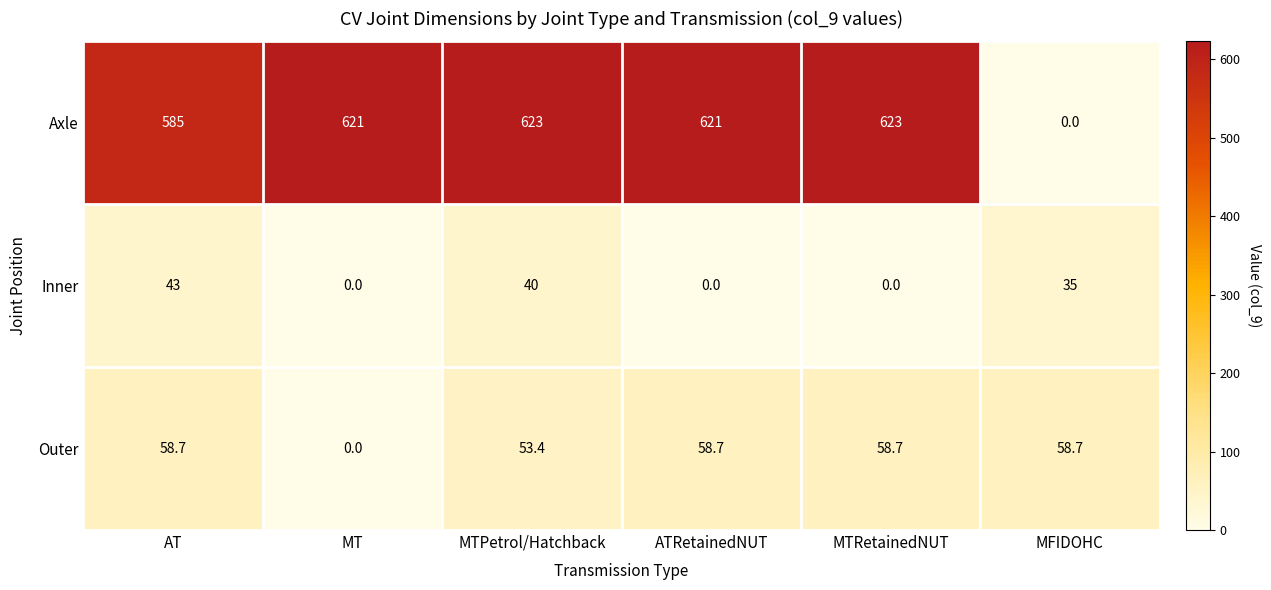

Reading left to right, extract all data points from this chart.

Axle: AT=585.0	MT=621.0	MTPetrol/Hatchback=623.0	ATRetainedNUT=621.0	MTRetainedNUT=623.0	MFIDOHC=0.0
Inner: AT=43.0	MT=0.0	MTPetrol/Hatchback=40.0	ATRetainedNUT=0.0	MTRetainedNUT=0.0	MFIDOHC=35.0
Outer: AT=58.7	MT=0.0	MTPetrol/Hatchback=53.4	ATRetainedNUT=58.7	MTRetainedNUT=58.7	MFIDOHC=58.7